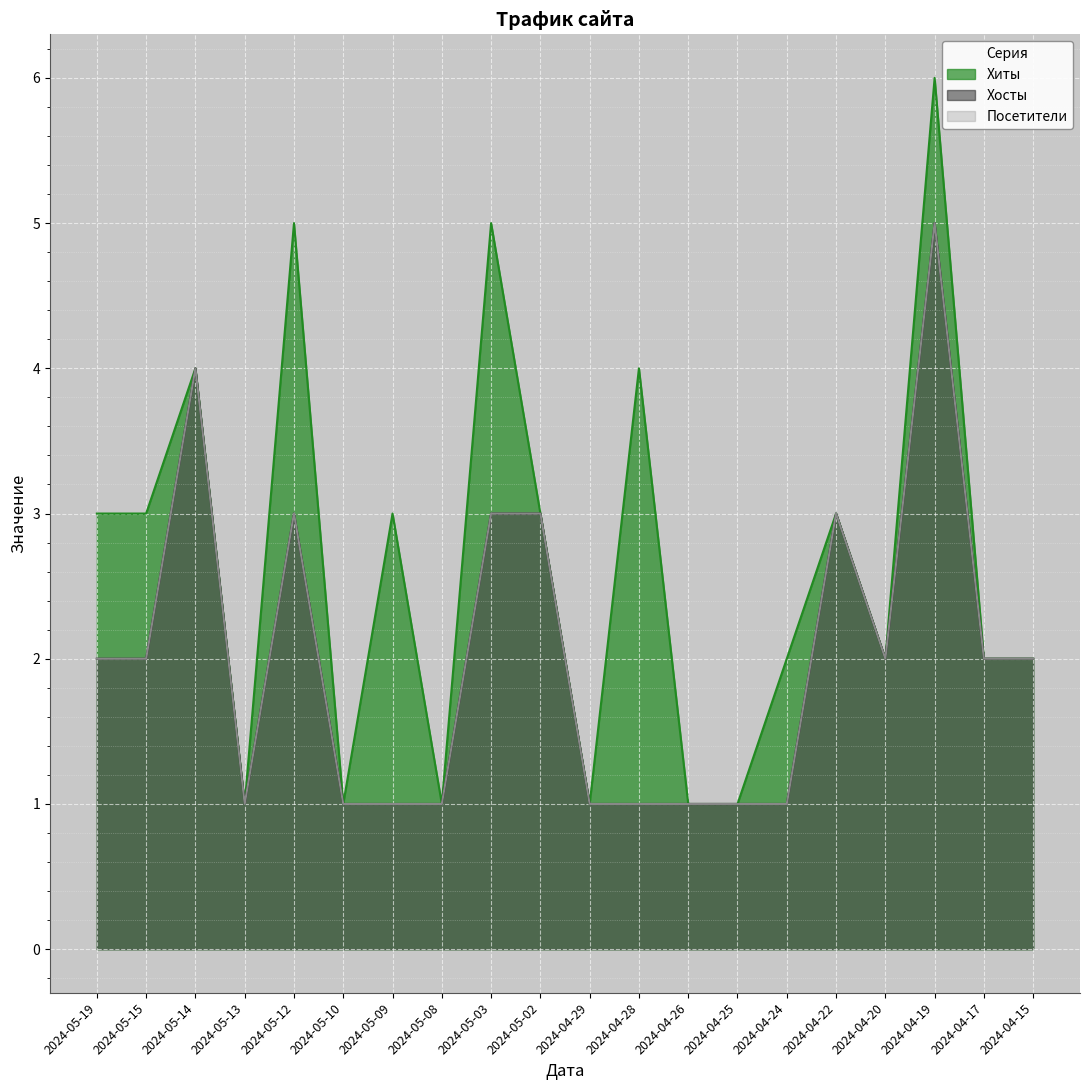

At which category is the sum across all series the highest?

2024-04-19